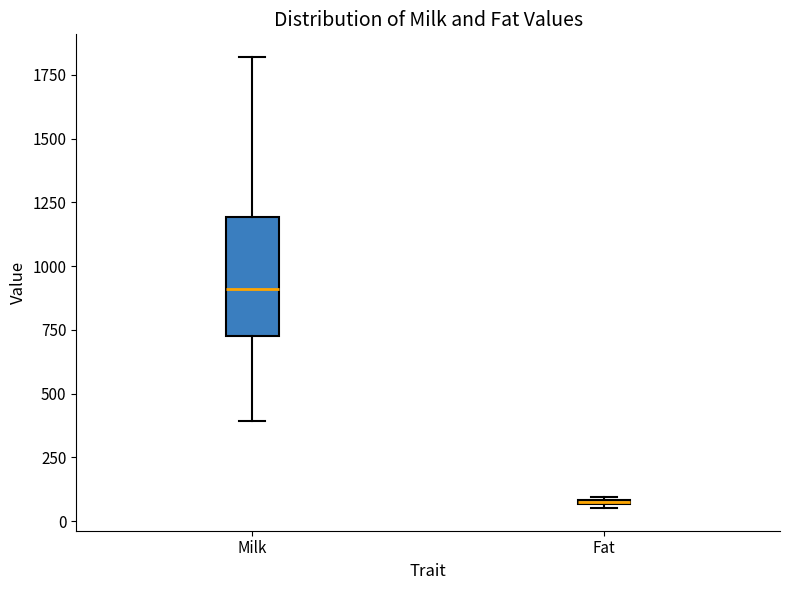

Which box is the tallest, from its lower edge to its upper edge?

Milk